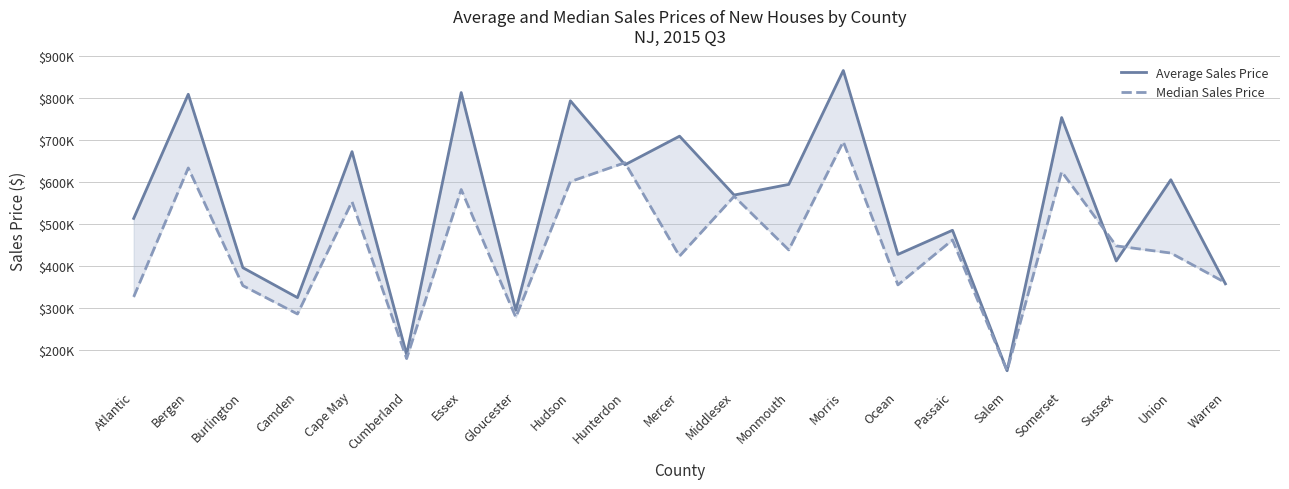

What is the label of the 2nd point from the right?

Union